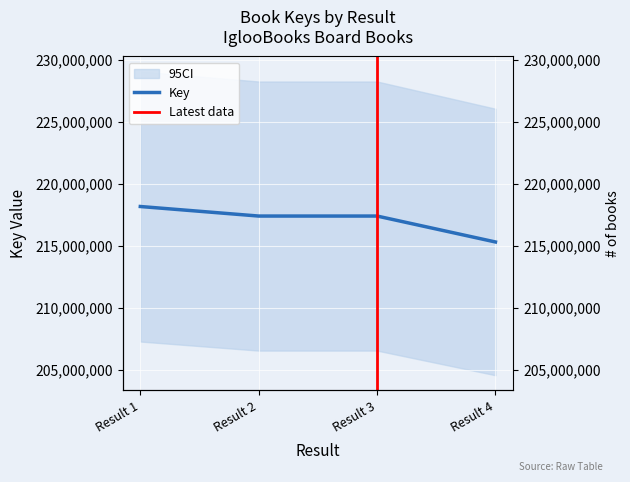

Which label corresponds to the largest value in the chart?

Result 1